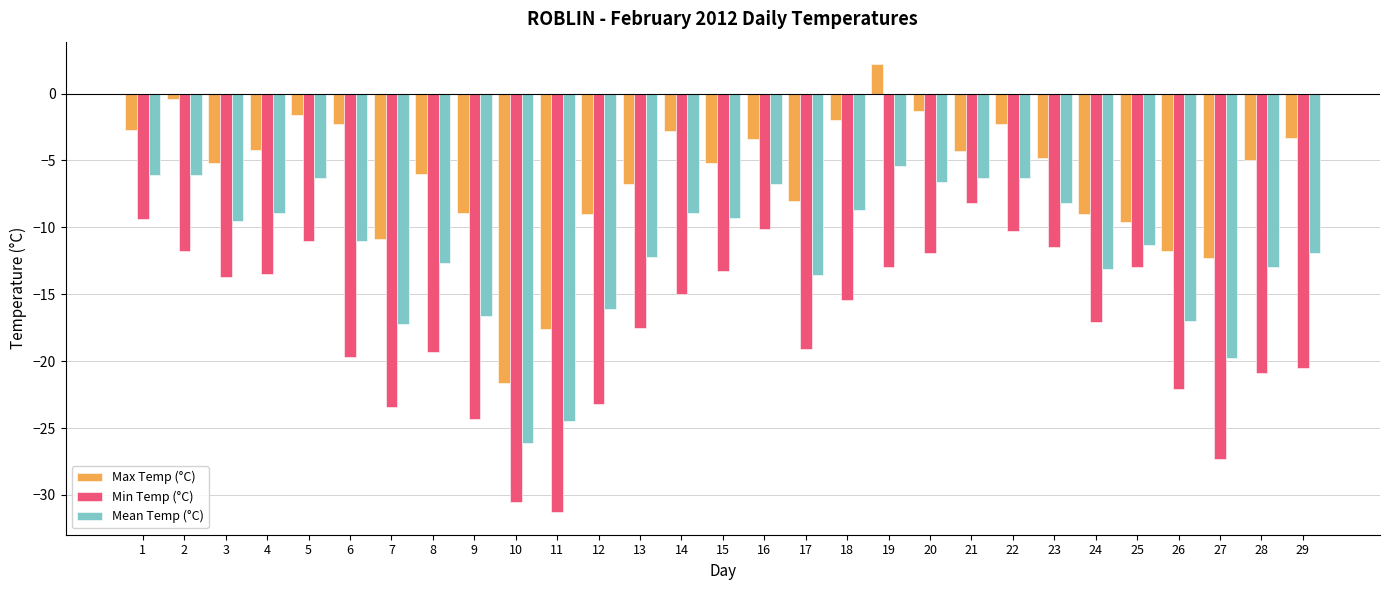

Count the number of data series in this chart.

3